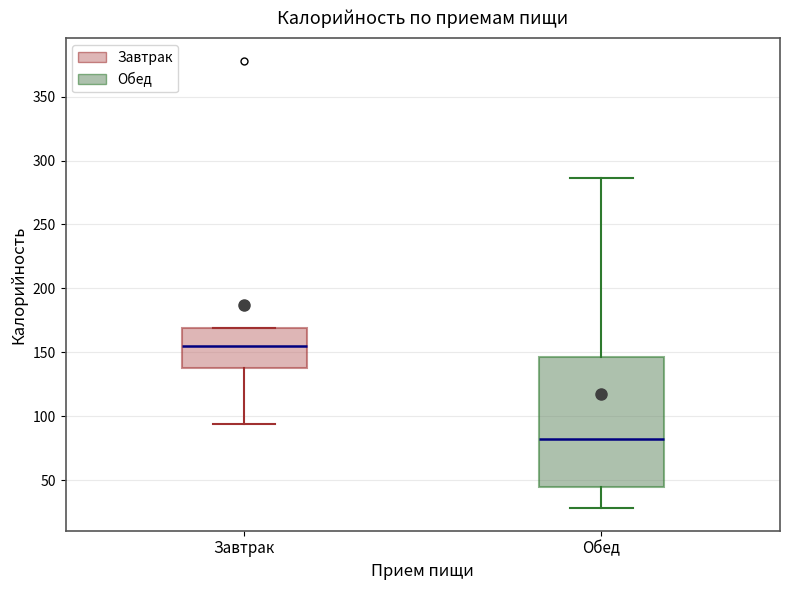

Which box has the lowest median line?

Обед